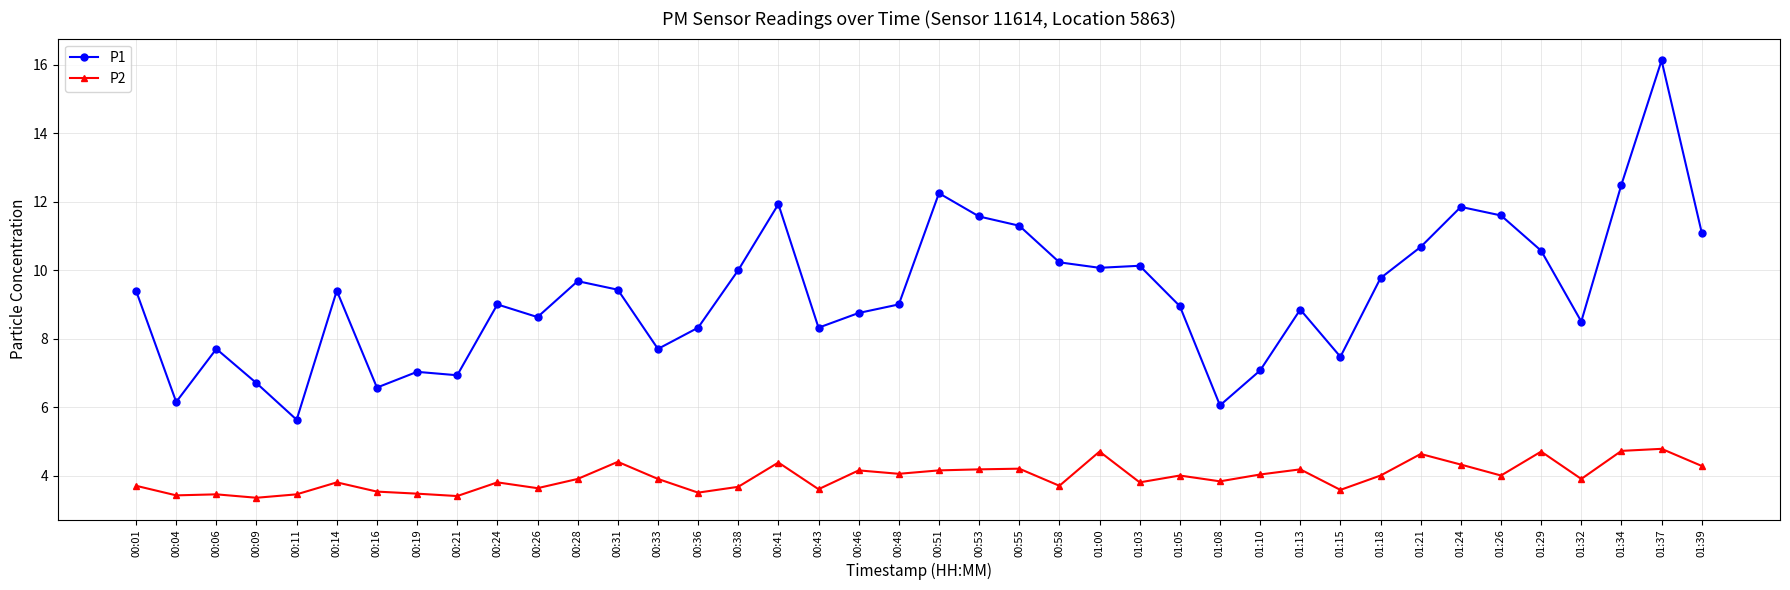

At which category is the sum across all series the highest?

01:37